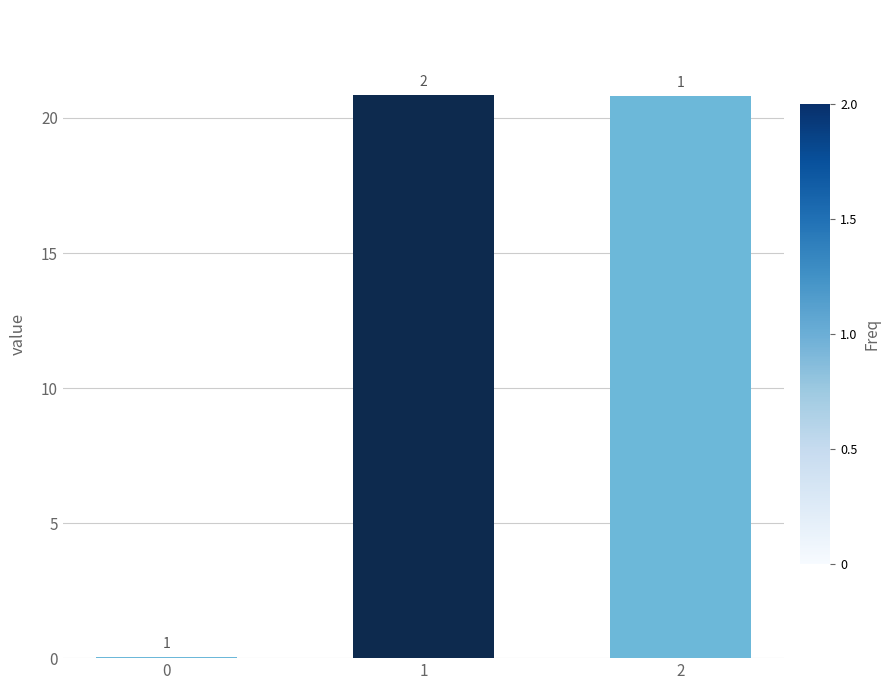

Are the bars horizontal?

No